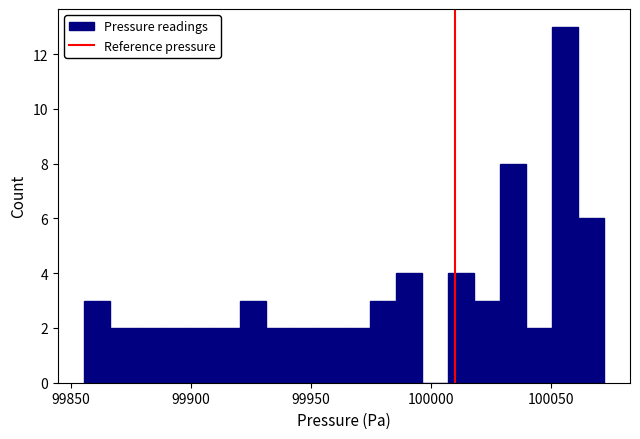

Read against the x-axis, roughly where is the centre of the tallest bar?

100055